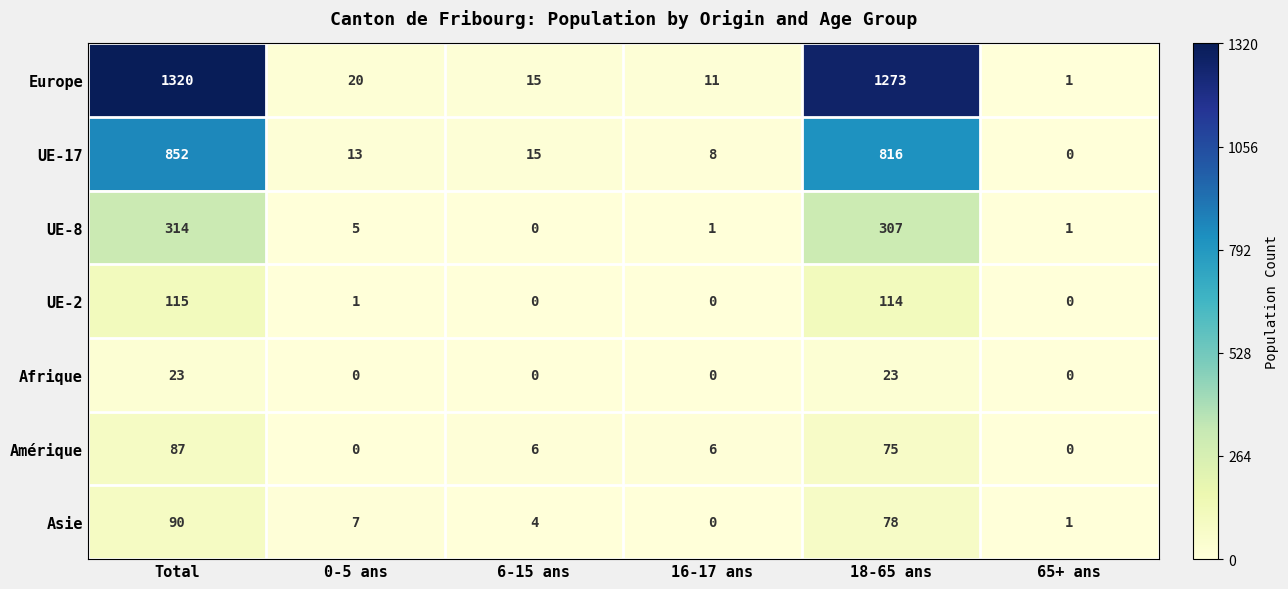

The UE-2 series shows -75 at 65+ ans. True or false?

False